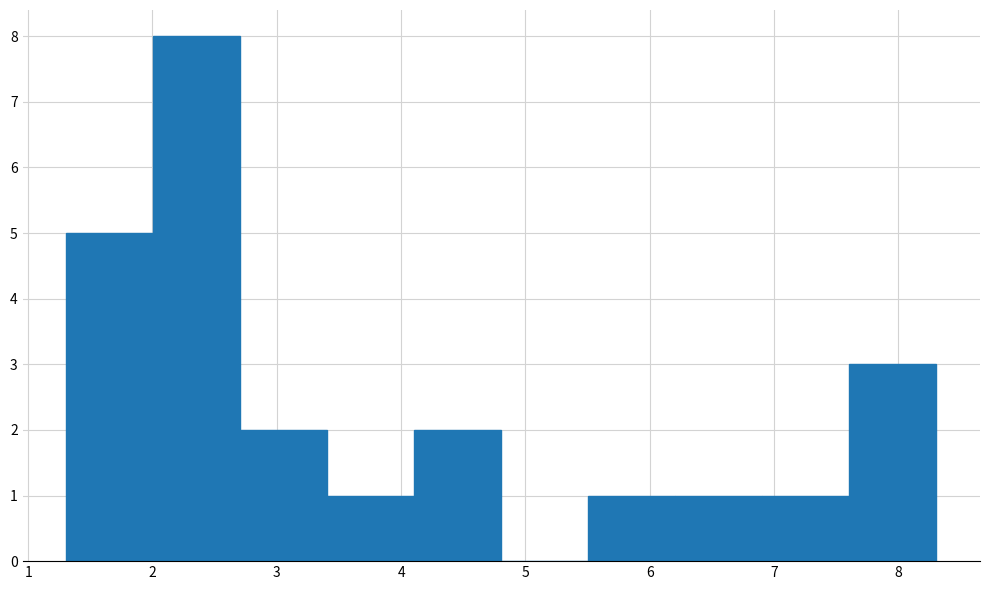

Which range on the x-axis has the tallest bar?

2.0 to 2.7